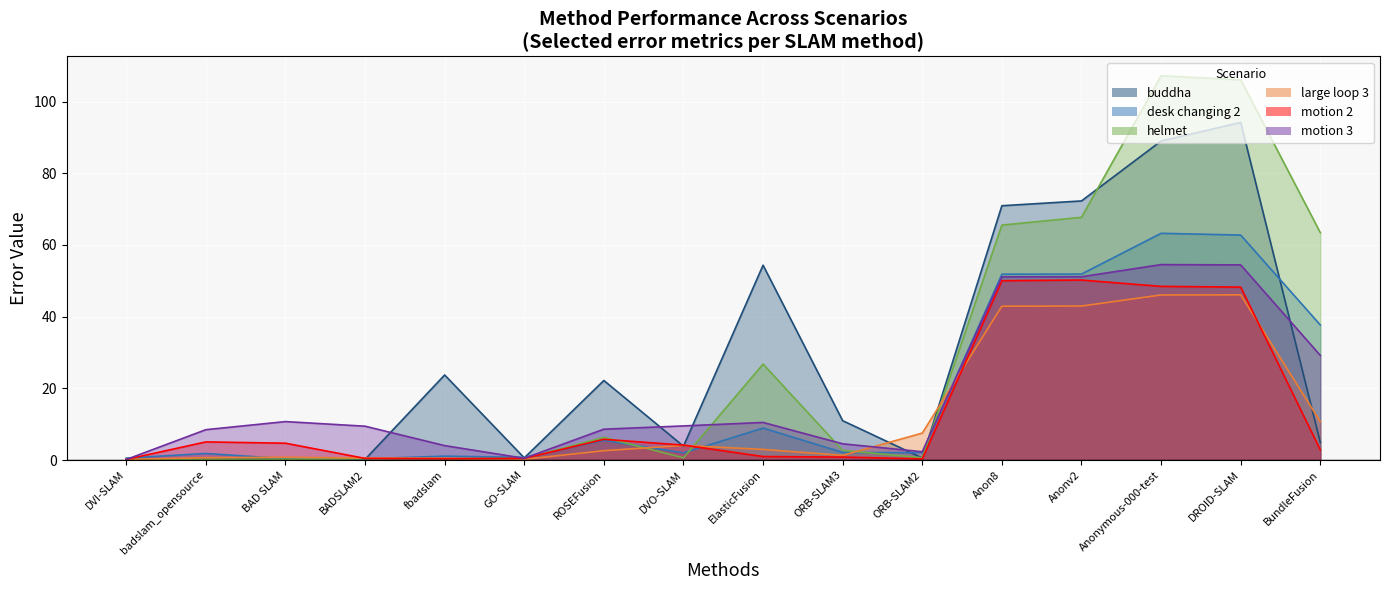

What position from the left is ROSEFusion?

7